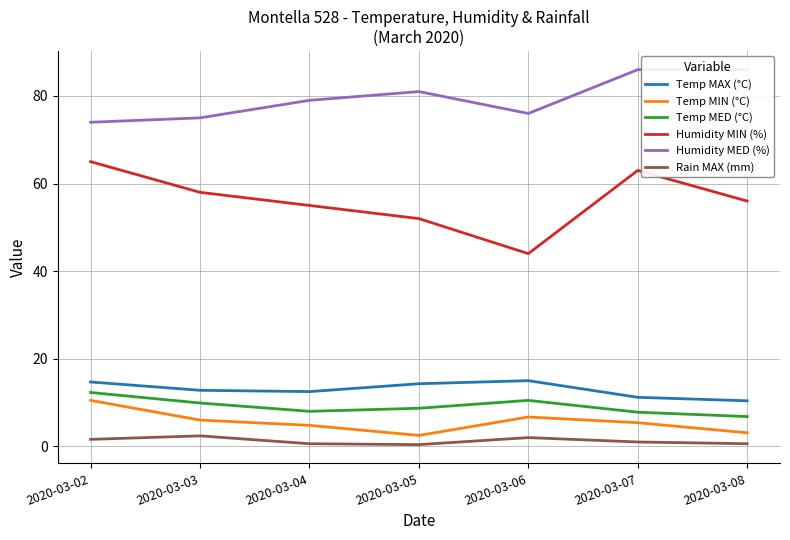

What is the value of the Humidity MED (%) point at the 1st from the left?

74.0